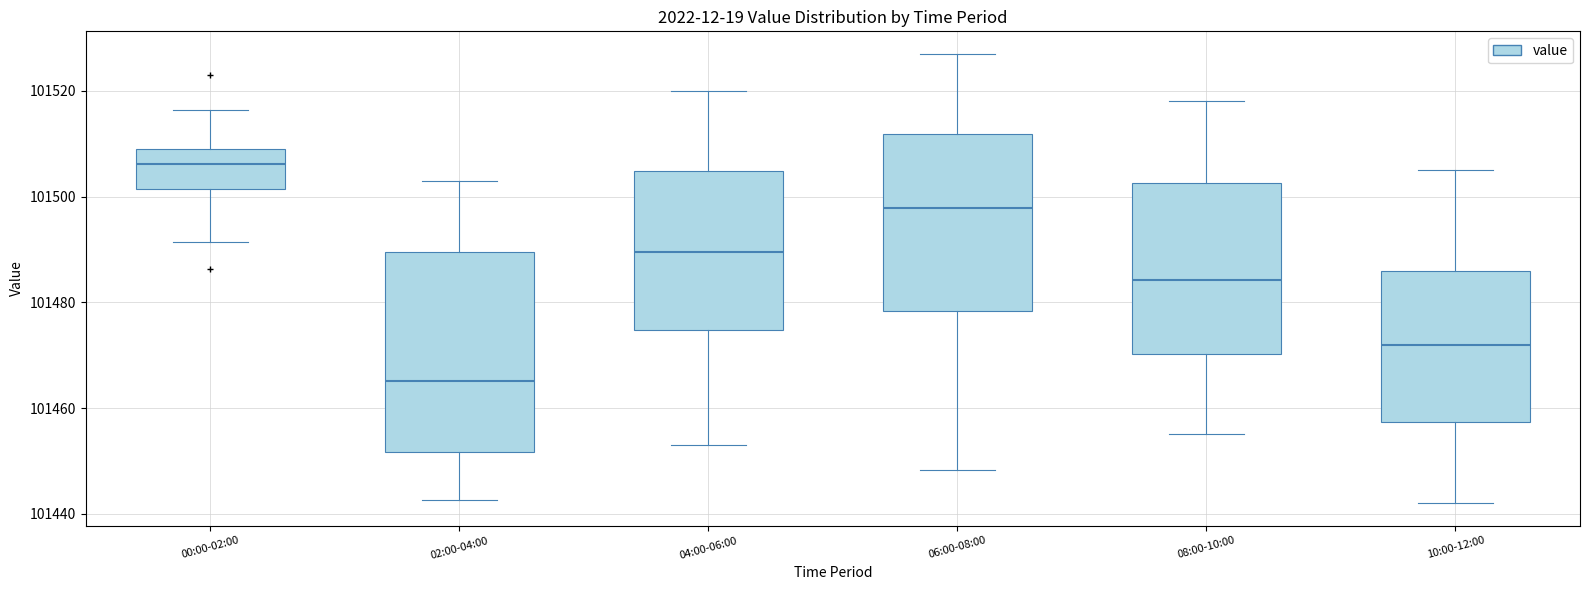

Which box has the lowest median line?

02:00-04:00